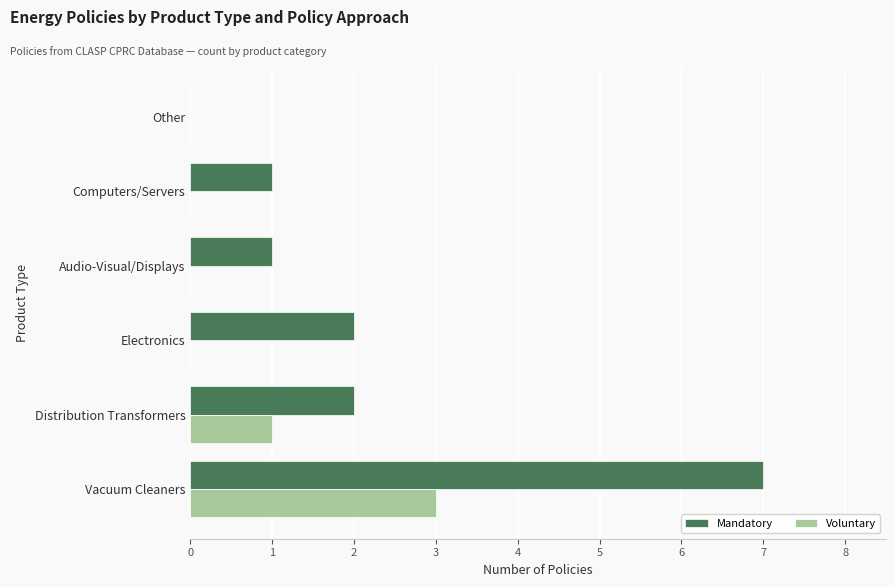

Is it true that Mandatory equals 1 at Audio-Visual/Displays?

True